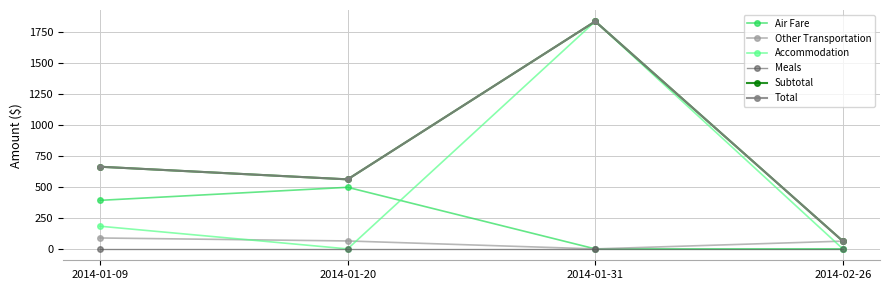

Does the chart have visible grid lines?

Yes